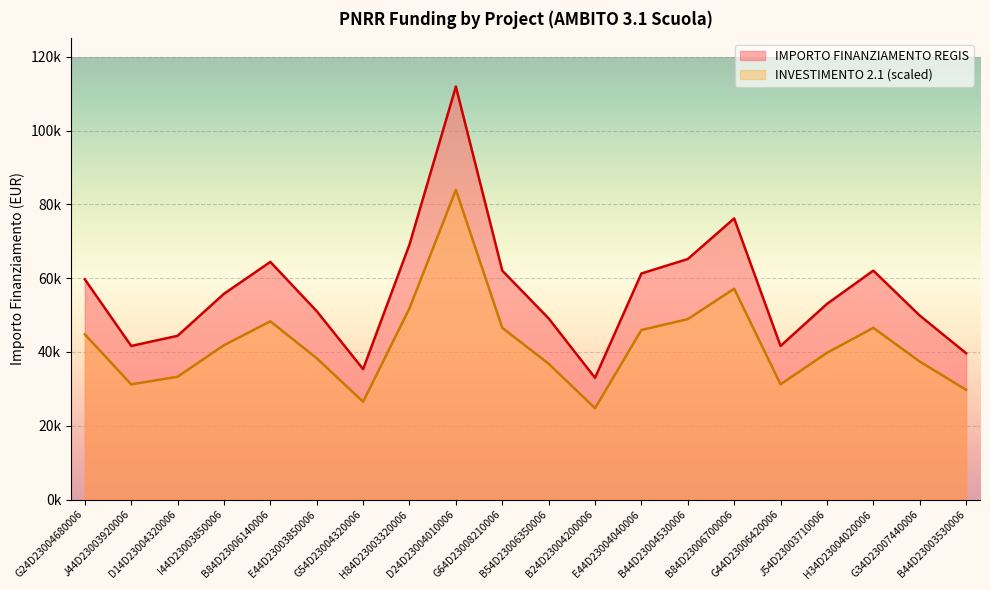

How many values in the IMPORTO FINANZIAMENTO REGIS series exceed 41833?

10